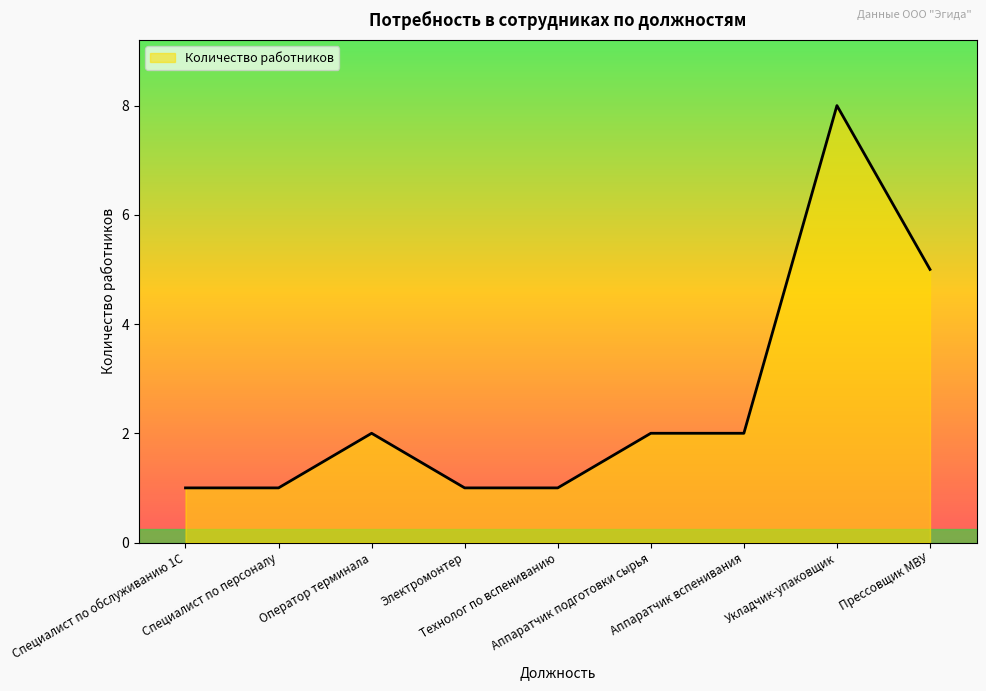

What is the ratio of the value at Электромонтер to the value at Прессовщик МВУ?

0.2